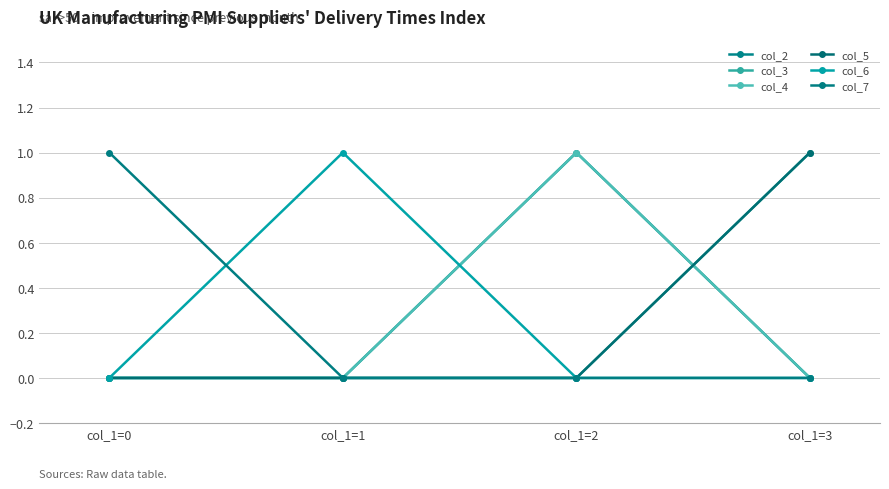

Which label corresponds to the smallest value in the chart?

col_1=0